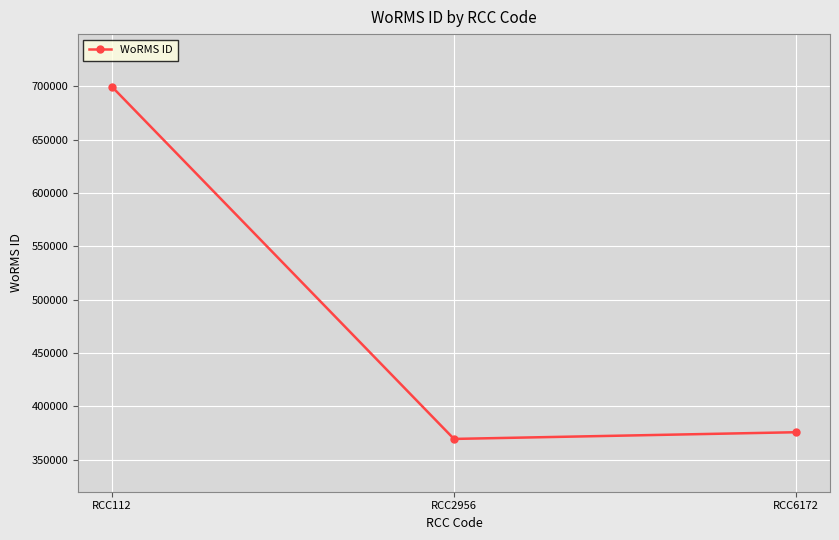

List the labels in order of value, smallest first.

RCC2956, RCC6172, RCC112